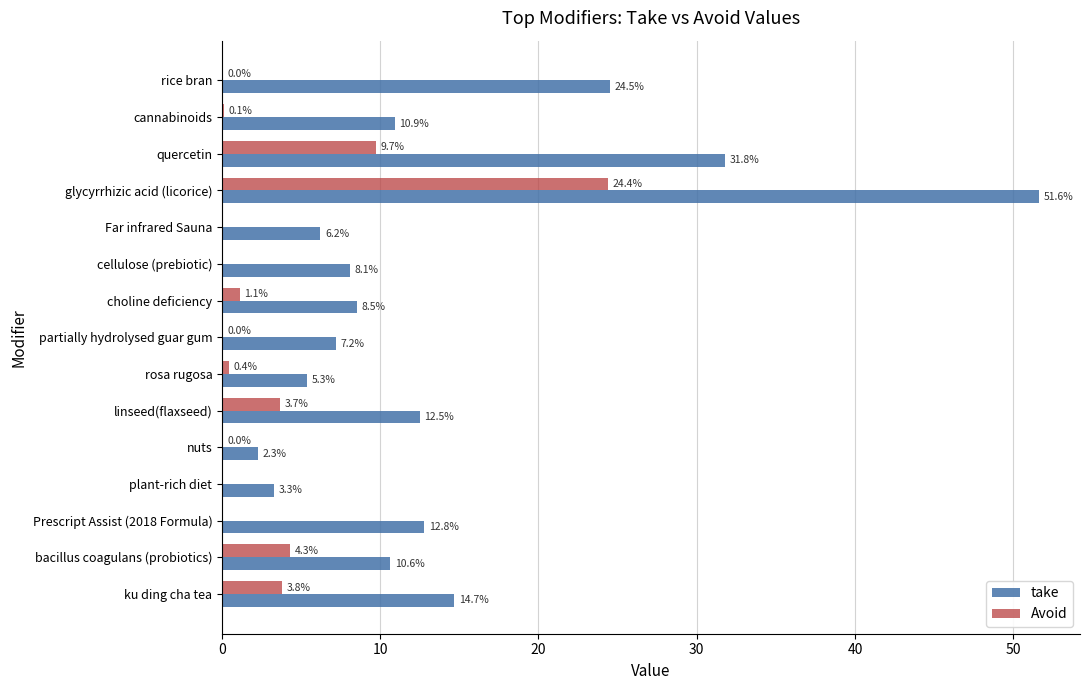

Between cellulose (prebiotic) and plant-rich diet, which series saw the biggest shift?

take